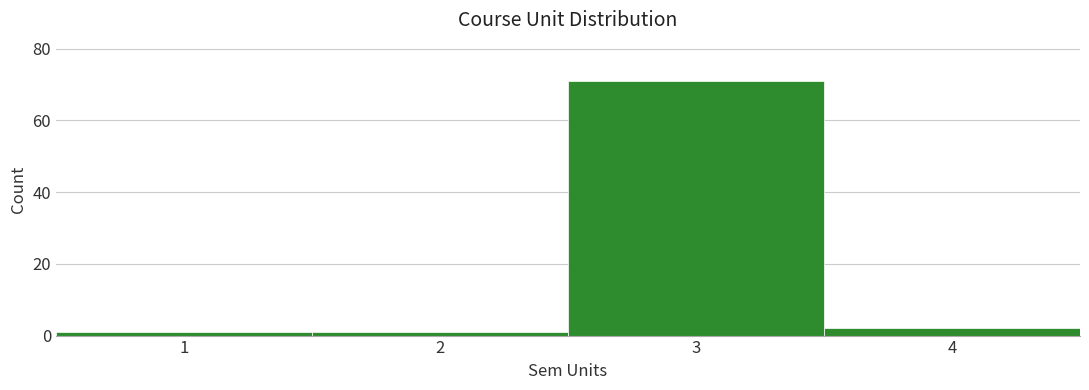

How tall is the bar that spans 3.5 to 4.5 on the x-axis? The values are not printed on the chart, so give them approximately, as read against the axis.

2